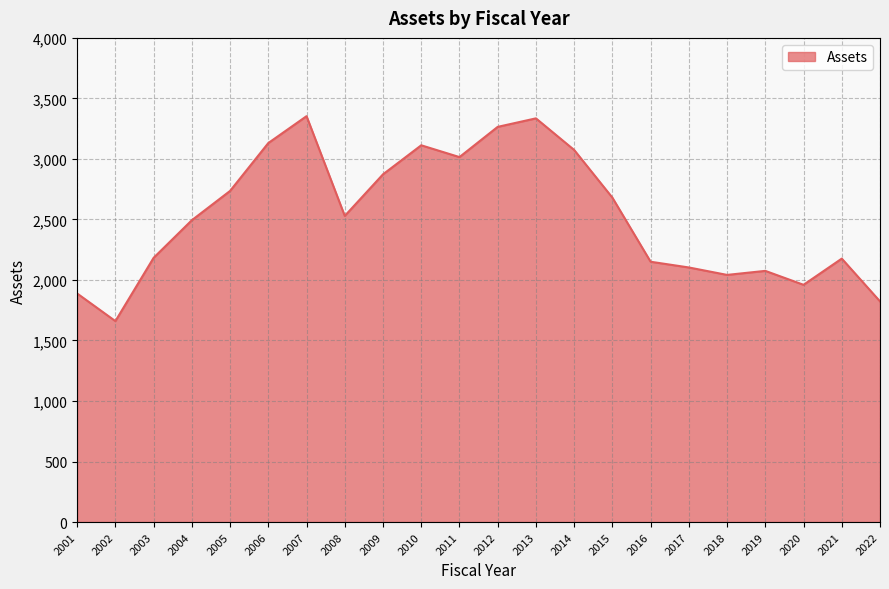

True or false: there are more than 1 points higher than both neighbors.

True